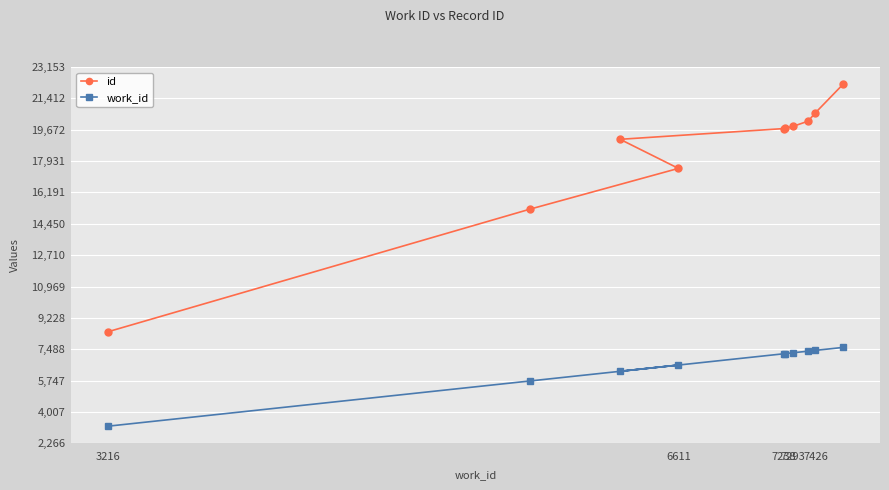

True or false: id and work_id cross at least once.

False